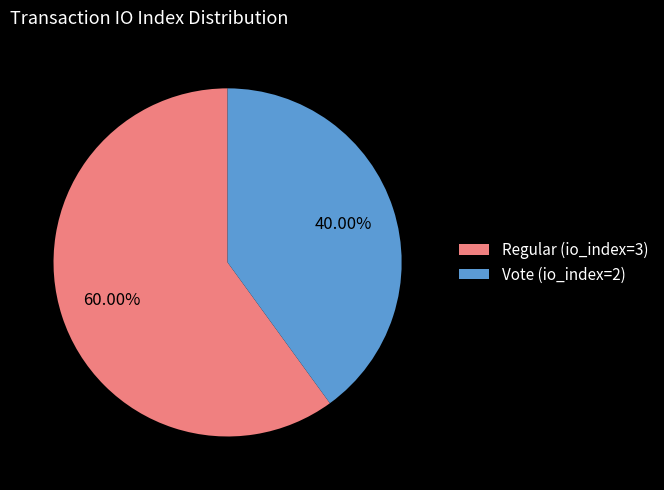

To the nearest percent, what is the difference between the Vote (io_index=2) and Regular (io_index=3) slice percentages?

20%